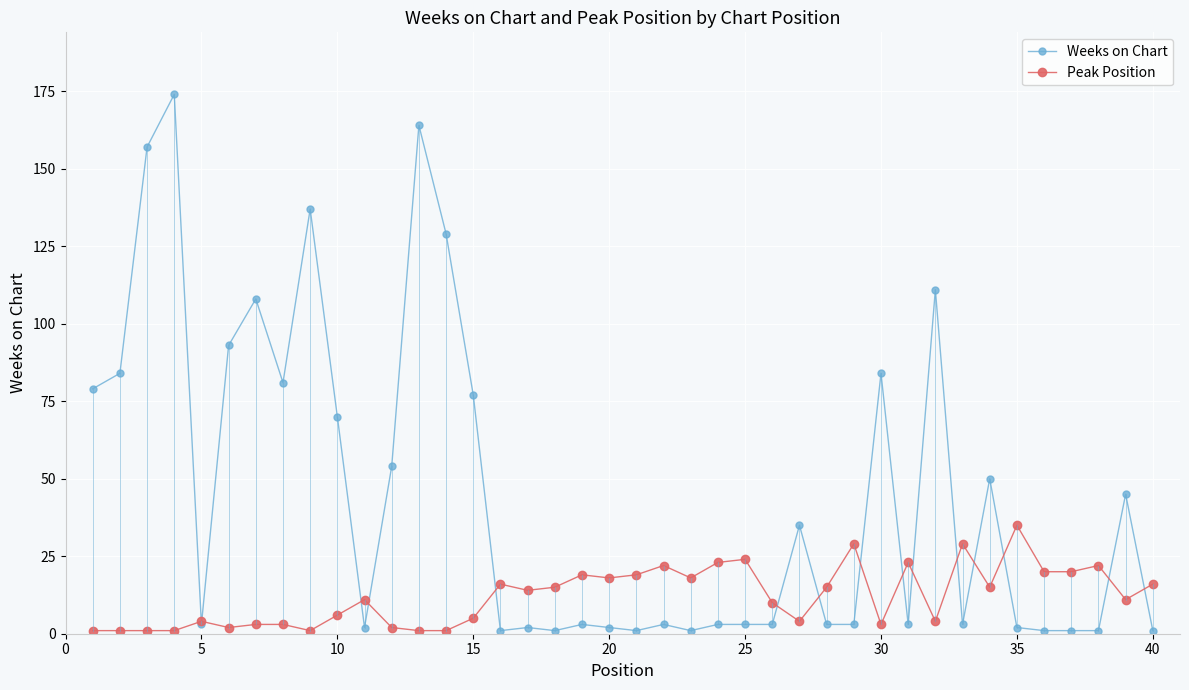

Which series has the largest total across all categories?

Weeks on Chart